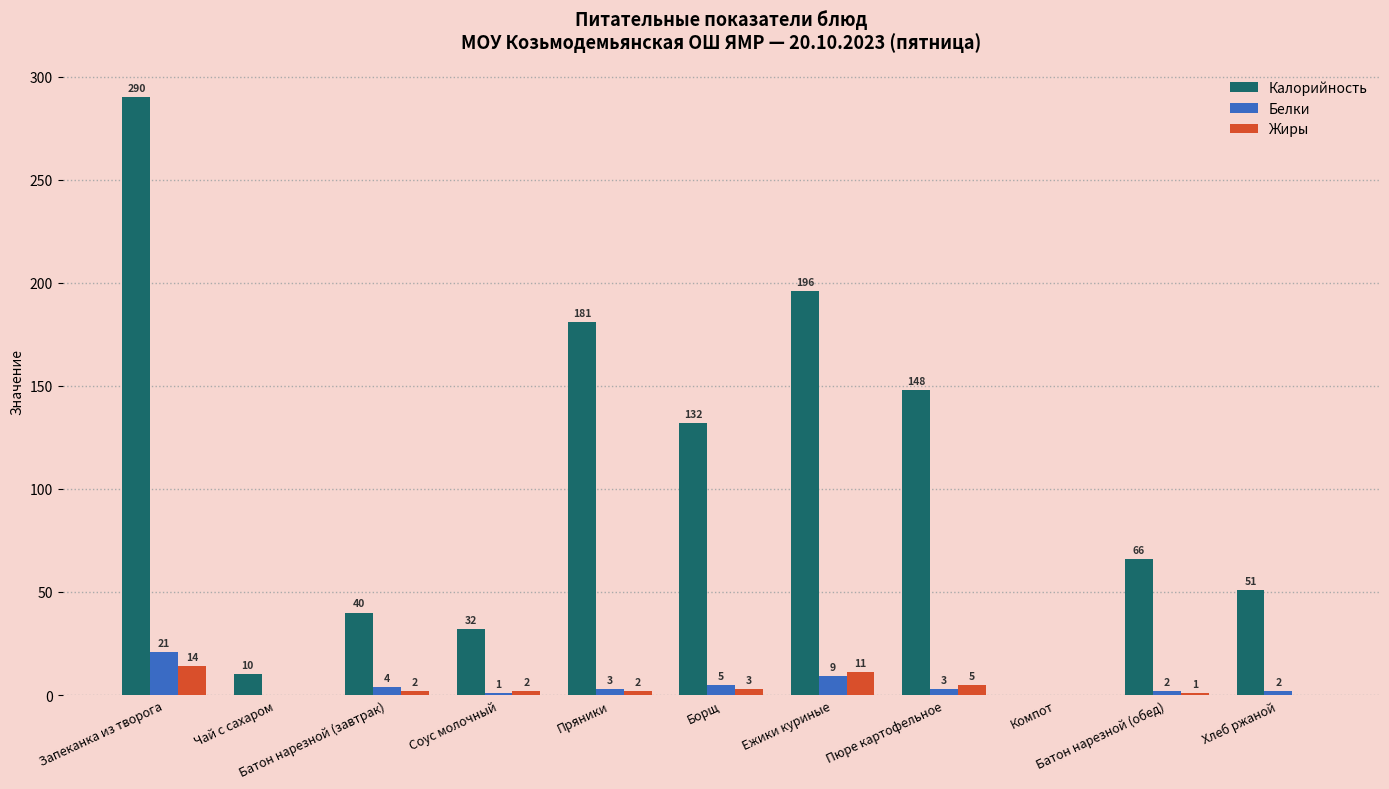

True or false: Калорийность has a value of 249 at Пюре картофельное.

False